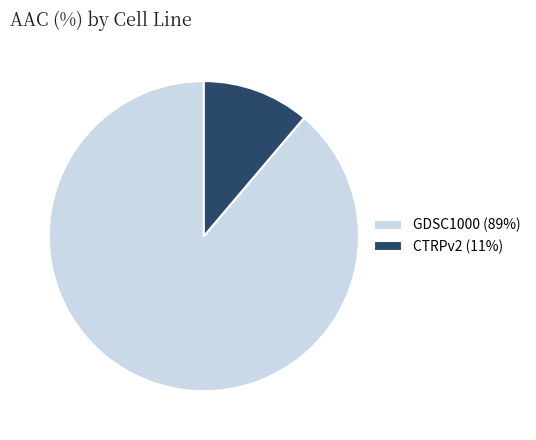

The CTRPv2 (11%) slice represents 11% of the pie. True or false?

True